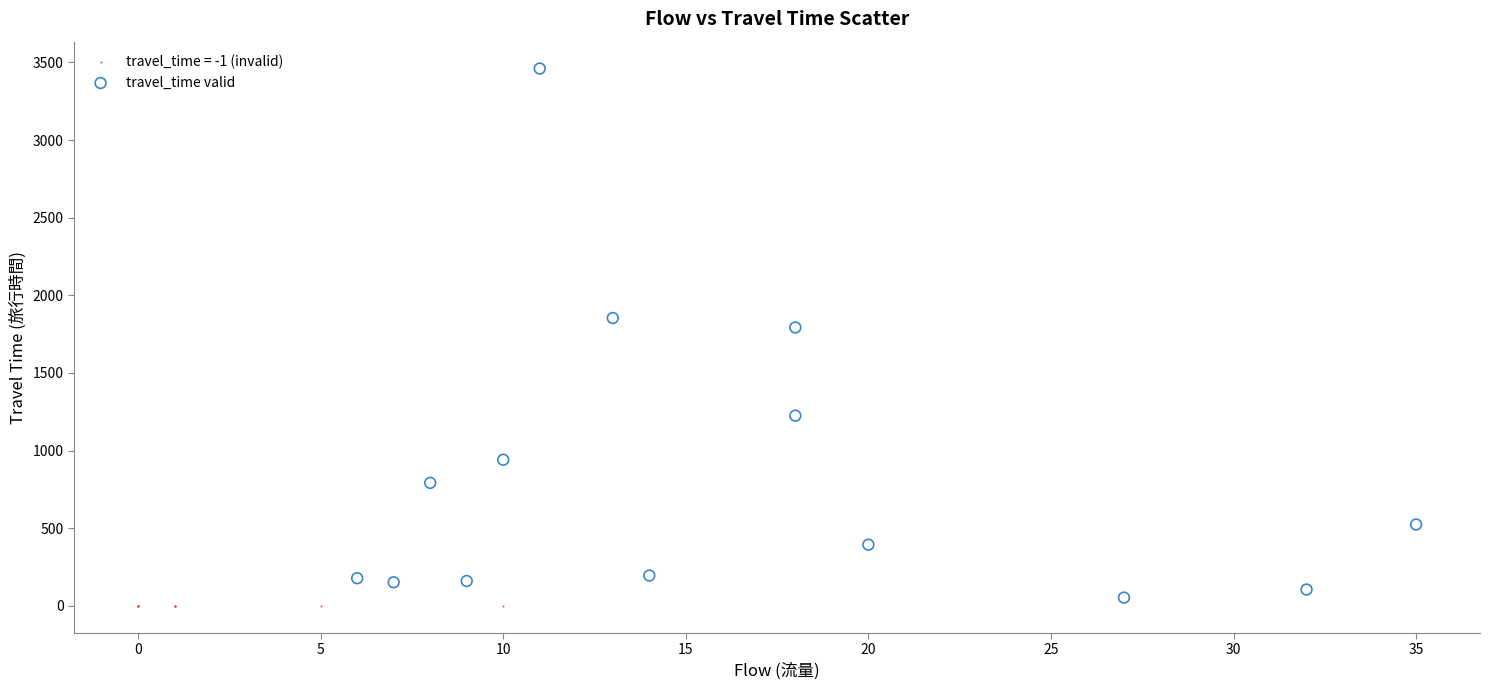

Which series reaches the maximum Y coordinate?

travel_time valid